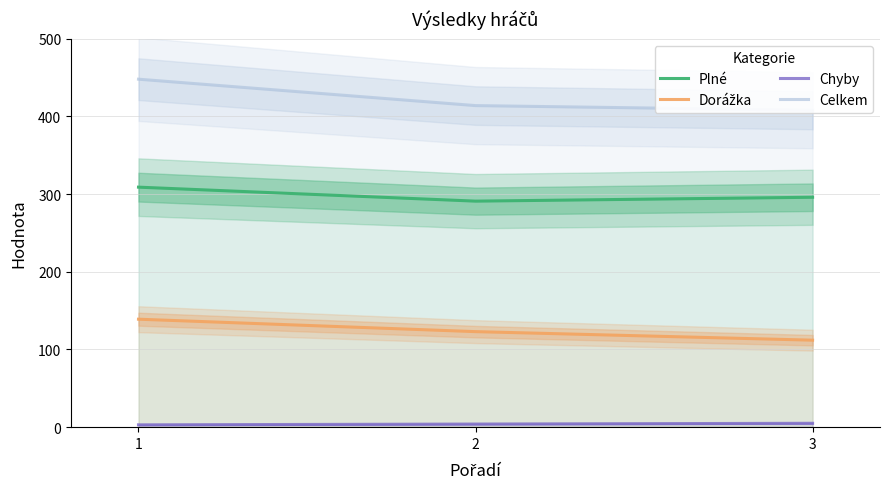

Which series has the largest range (max minus min)?

Celkem